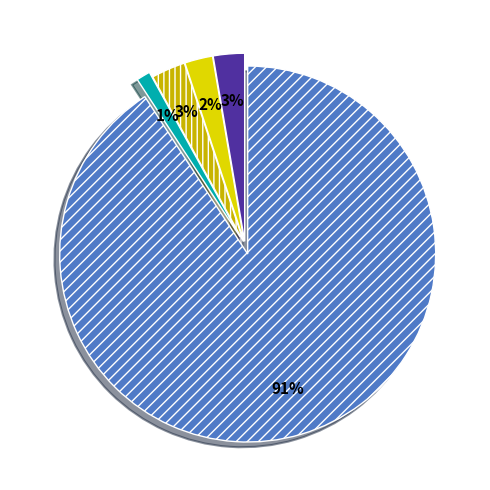

To the nearest percent, what is the difference between the largest and smallest slice percentages?

90%